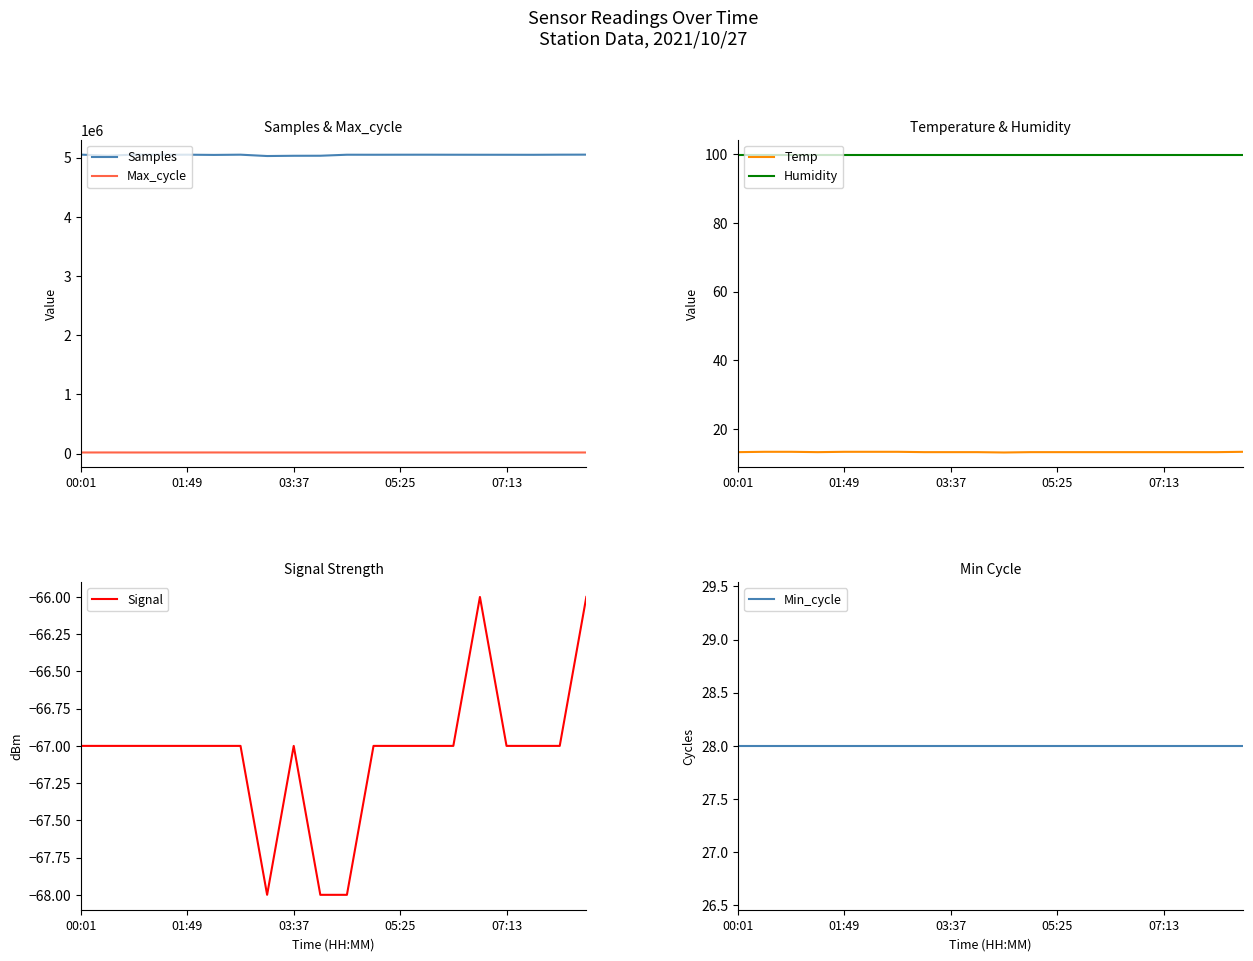

What is the greatest value displayed?

5052316.0